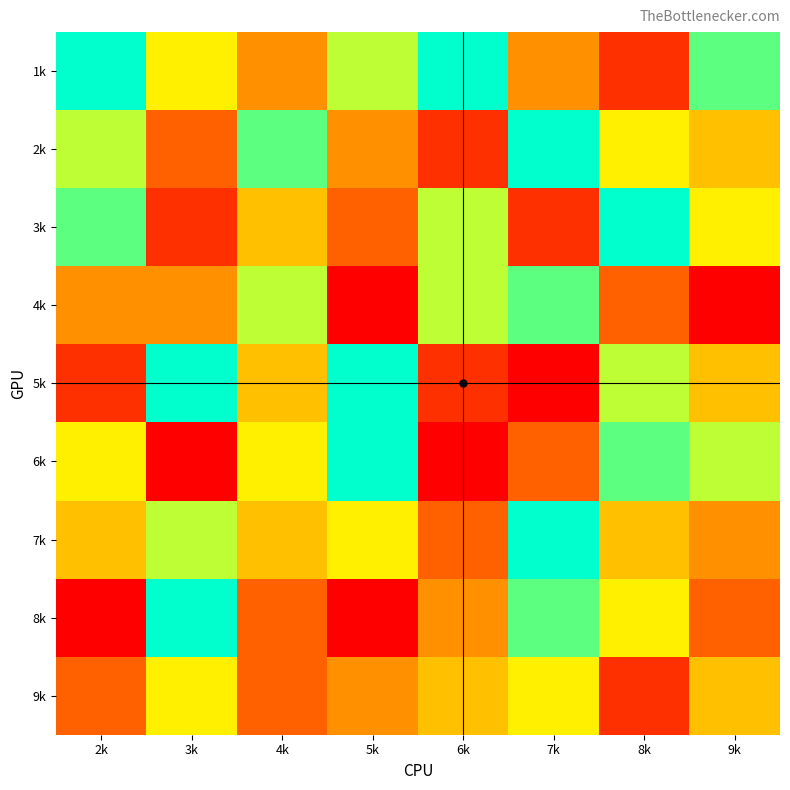

Which label corresponds to the smallest value in the chart?

5k